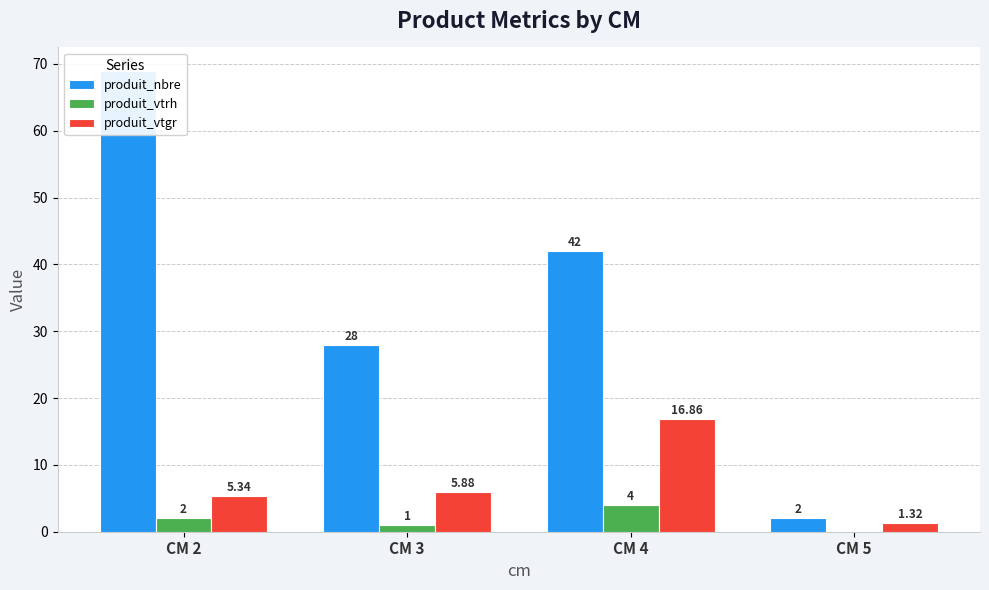

List the series in order of their overall mean, lowest first.

produit_vtrh, produit_vtgr, produit_nbre